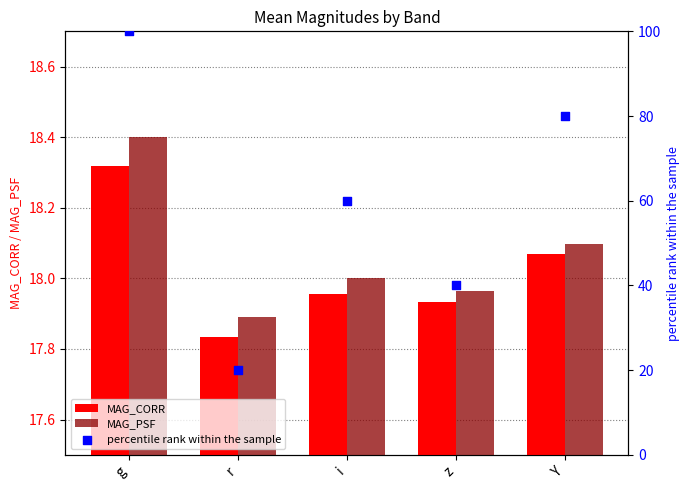

Which series has the largest total across all categories?

percentile rank within the sample